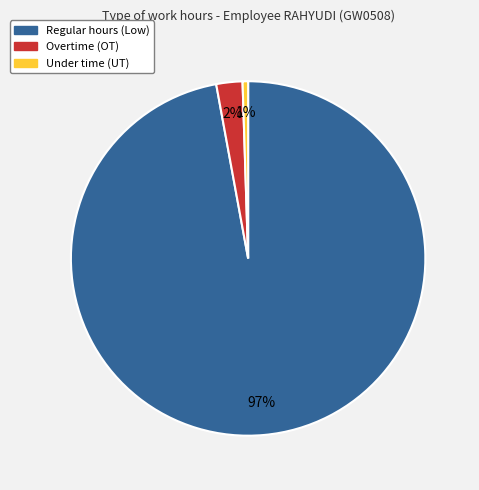

Count the number of slices in the pie.

3